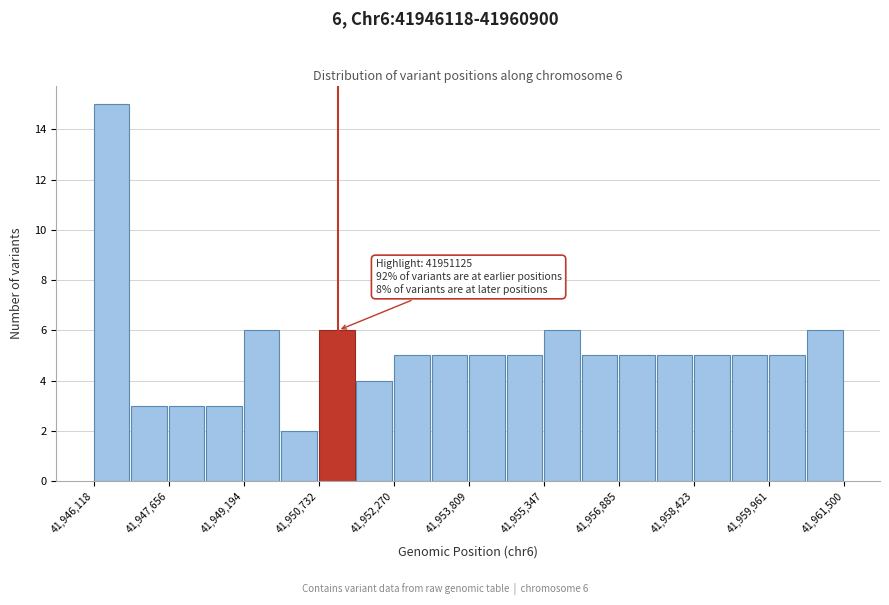

Around what value on the x-axis is the tallest bar? Give the approximate position of its centre, as read against the axis.

41946400